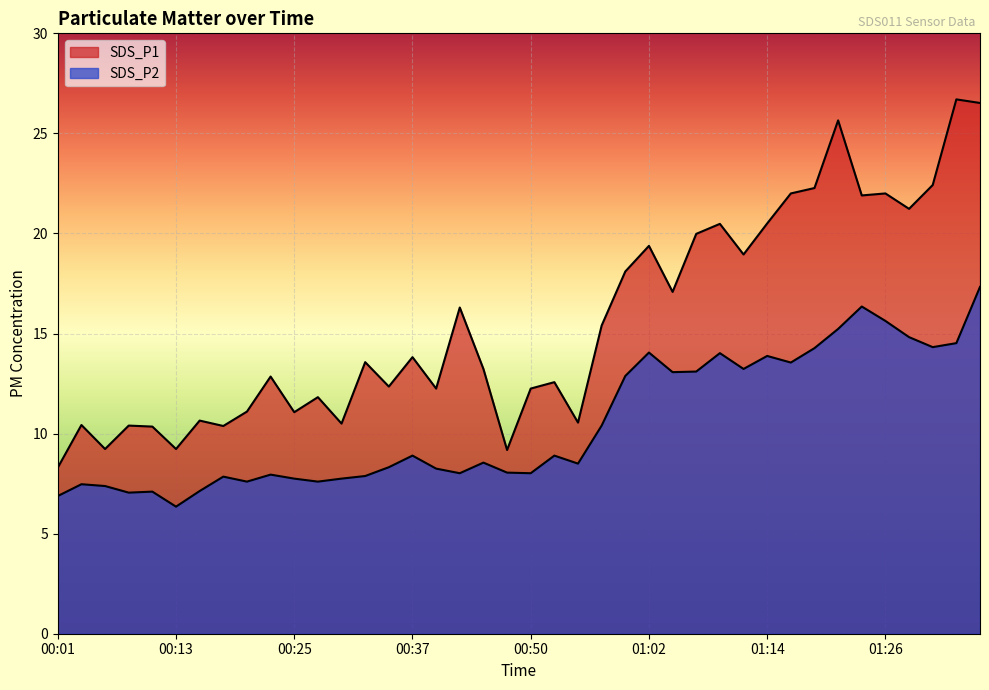

True or false: SDS_P1 and SDS_P2 intersect in this chart.

False